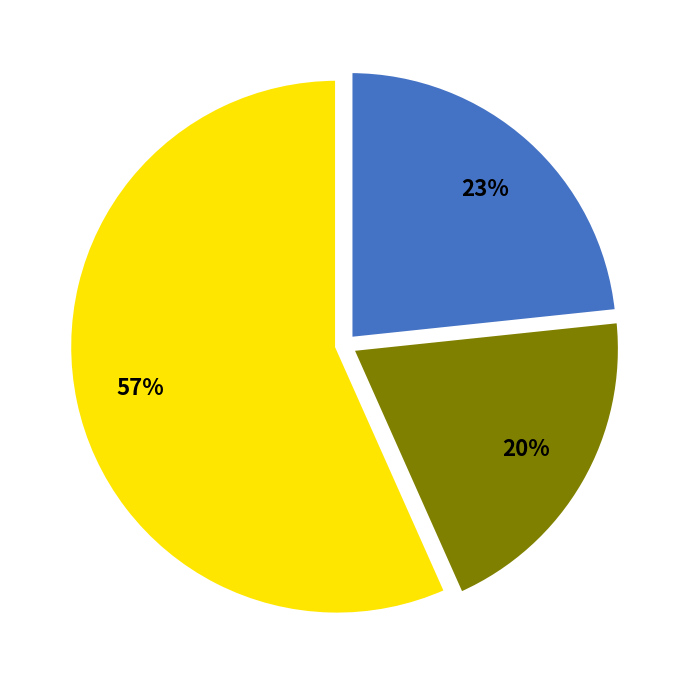

Is there any slice that represents more than half of the pie?

Yes